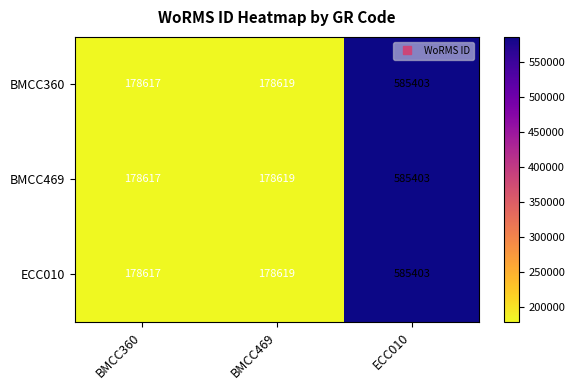

What is the total value across all series at BMCC360?

535851